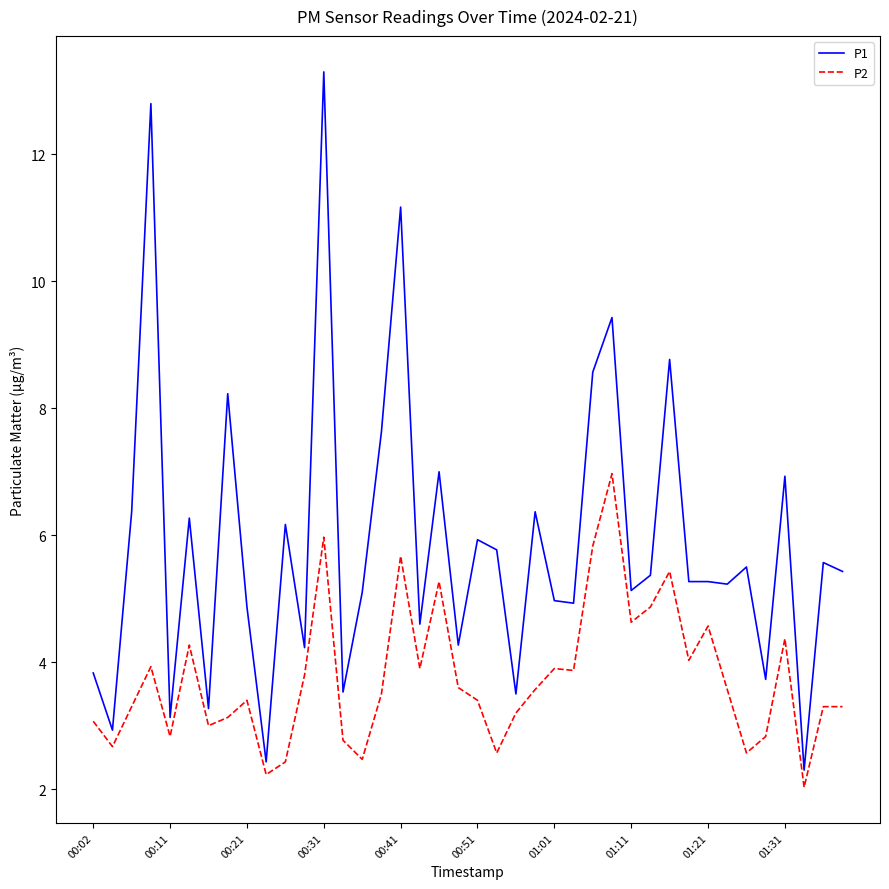

Rank the series by their average value, from highest to lowest.

P1, P2